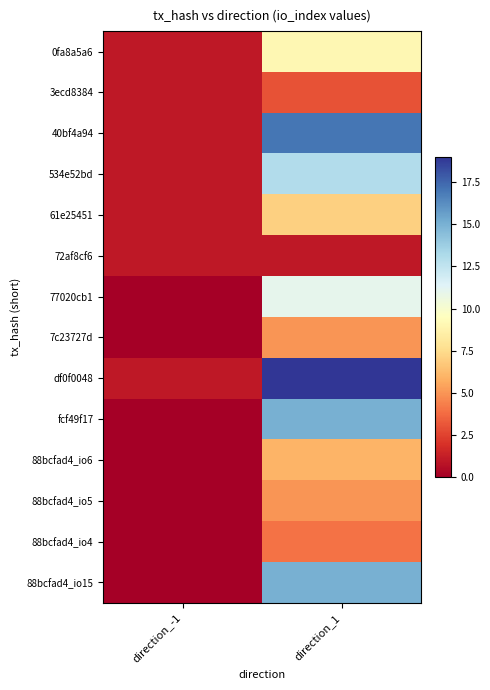

Which series has the widest spread of values?

df0f0048